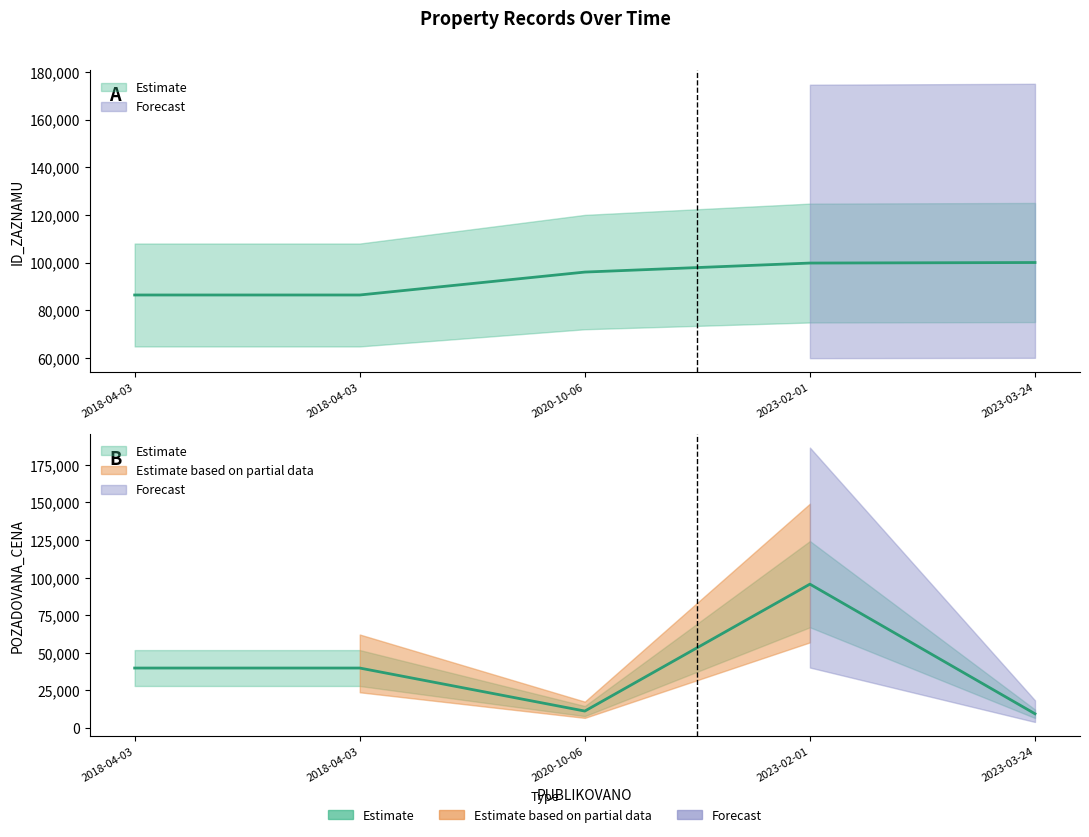

Reading left to right, what are all the values shown in this chart?

ID_ZAZNAMU: 86373.5	86374.5	95991.6	99776.8	100000.0
POZADOVANA_CENA: 39825.0	39825.0	11200.0	95631.0	9400.0